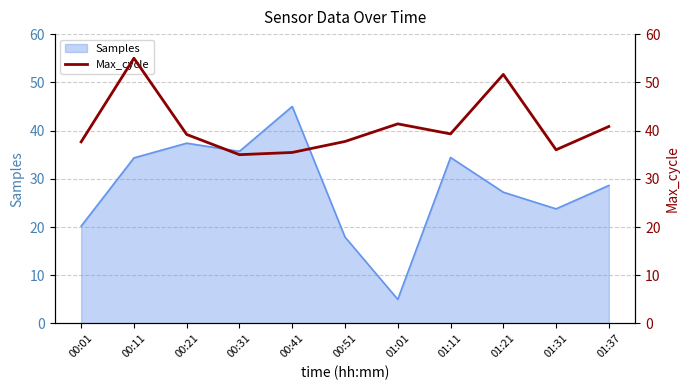

The value at 01:11 is 53.8. True or false?

False